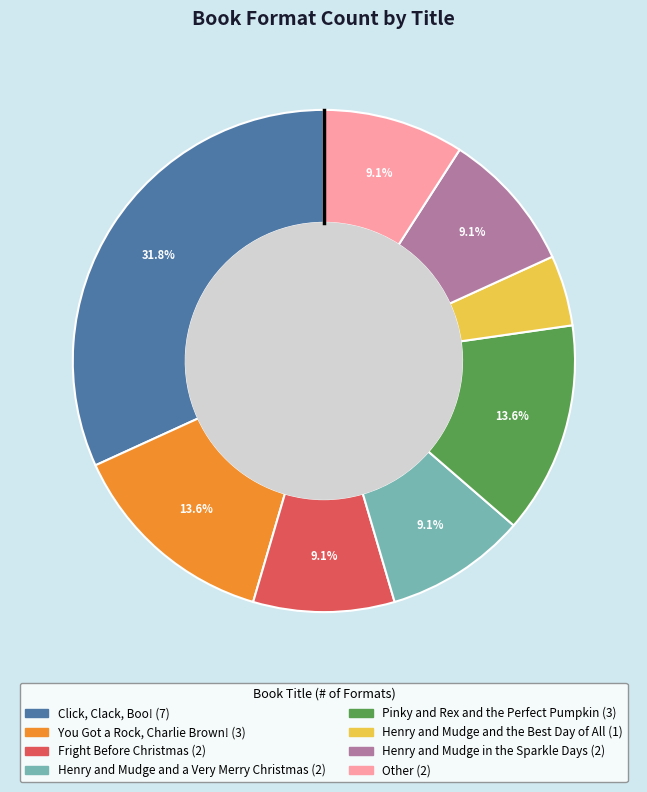

Which slice is the smallest?

Henry and Mudge and the Best Day of All